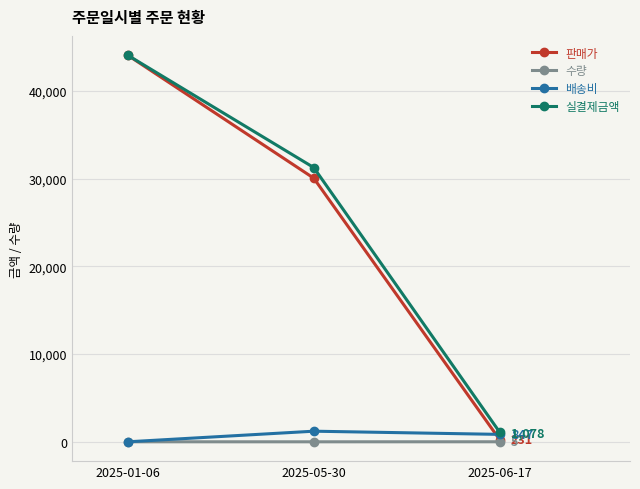

True or false: 배송비 has a value of 847 at 2025-06-17.

True